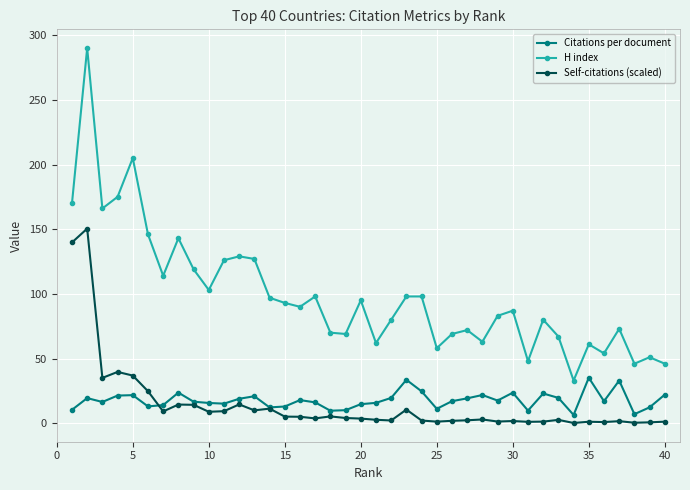

At how many categories does at least one series exceed 4?

40